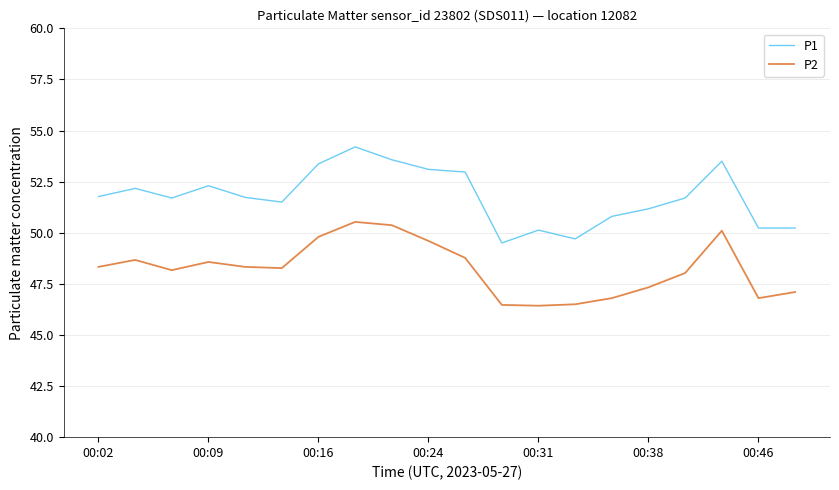

List the series in order of their overall mean, highest first.

P1, P2